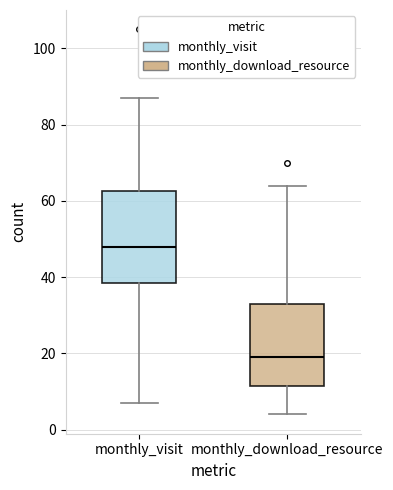

Reading left to right, read every box against the y-axis: the position of its median line, the range the box covers, and the ends of its whiskers. The values are not printed on the chart, so give them approximately, as read against the axis.

monthly_visit: median 48, box 38 to 62, whiskers 8 to 88
monthly_download_resource: median 20, box 12 to 34, whiskers 4 to 64